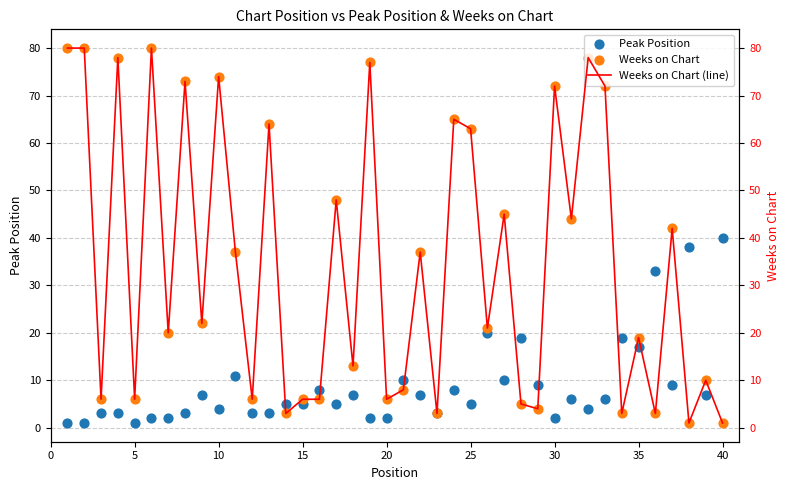

What are all the series names shown in the legend?

Peak Position, Weeks on Chart, Weeks on Chart (line)